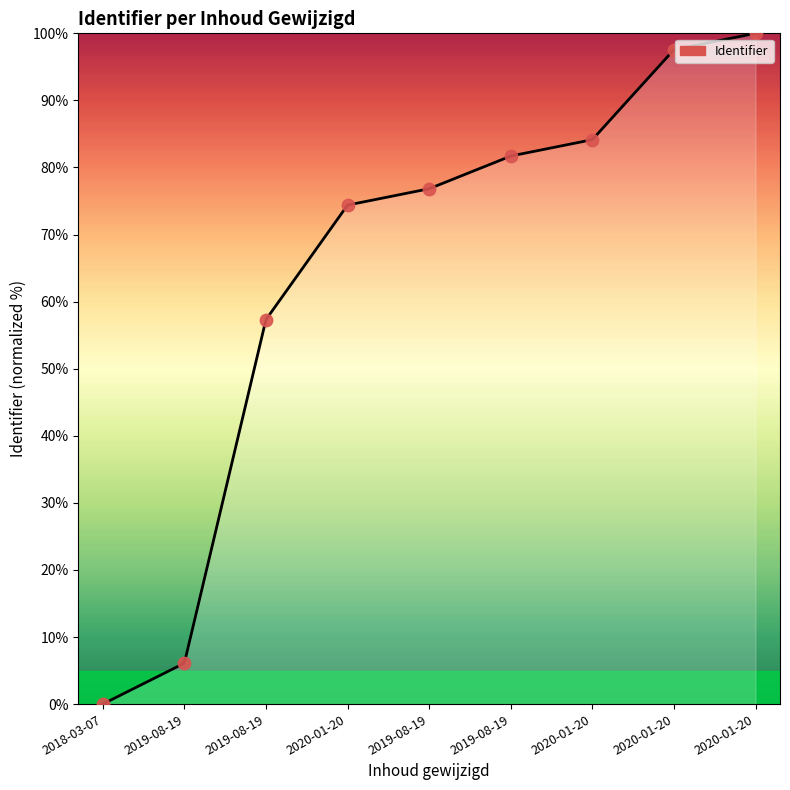

Which has a higher value, 2020-01-20 or 2019-08-19?

2020-01-20